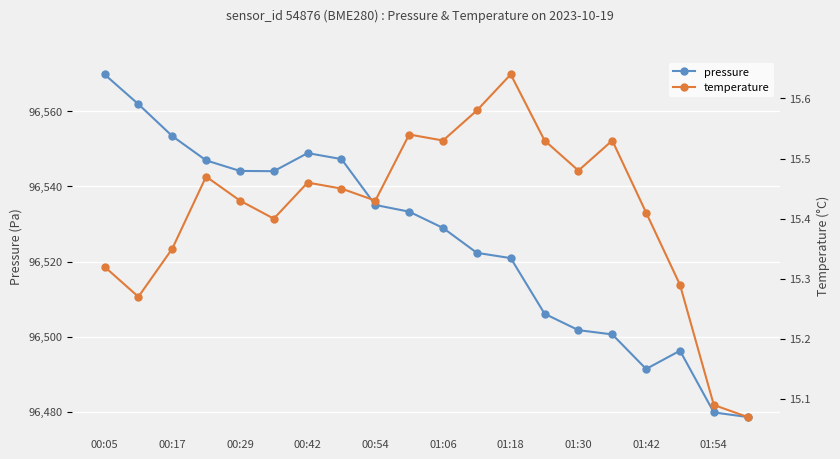

True or false: temperature has more than 1 points higher than both neighbors.

True